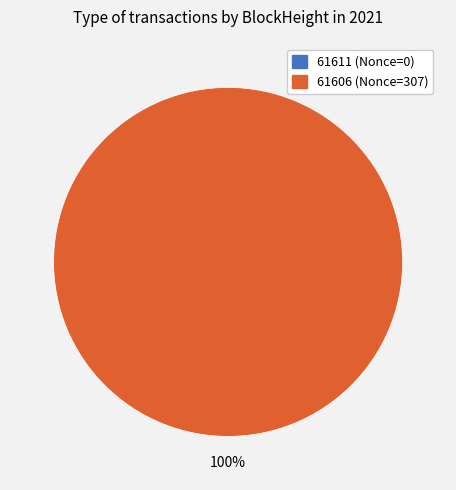

The 61611 slice represents 12% of the pie. True or false?

False